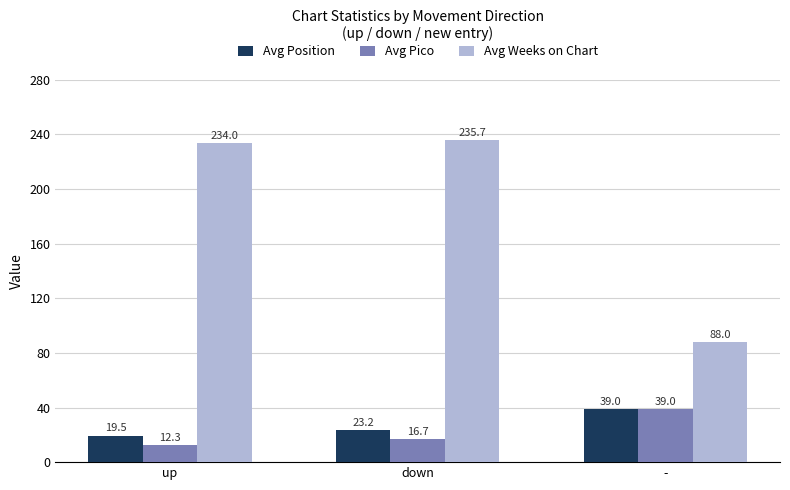

The value of Avg Pico at - is 54.5. True or false?

False